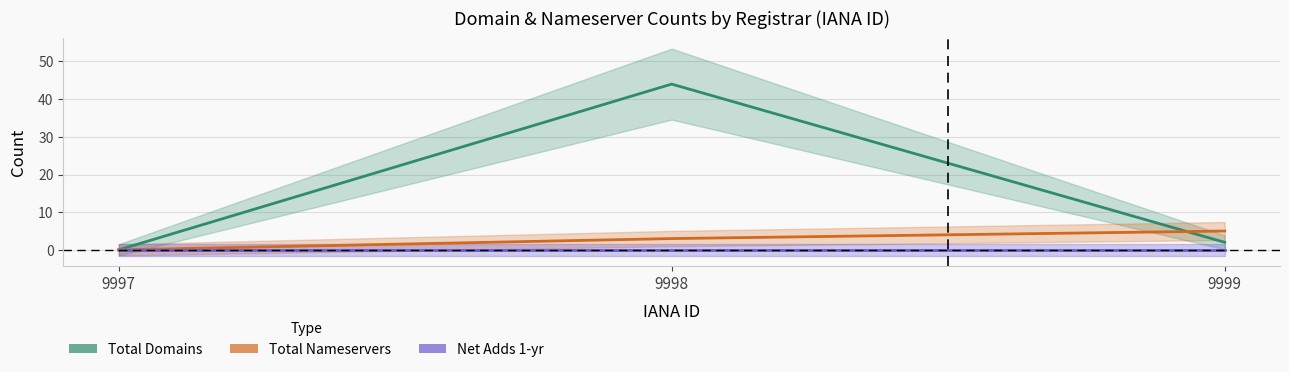

At how many categories does at least one series exceed 16?

1